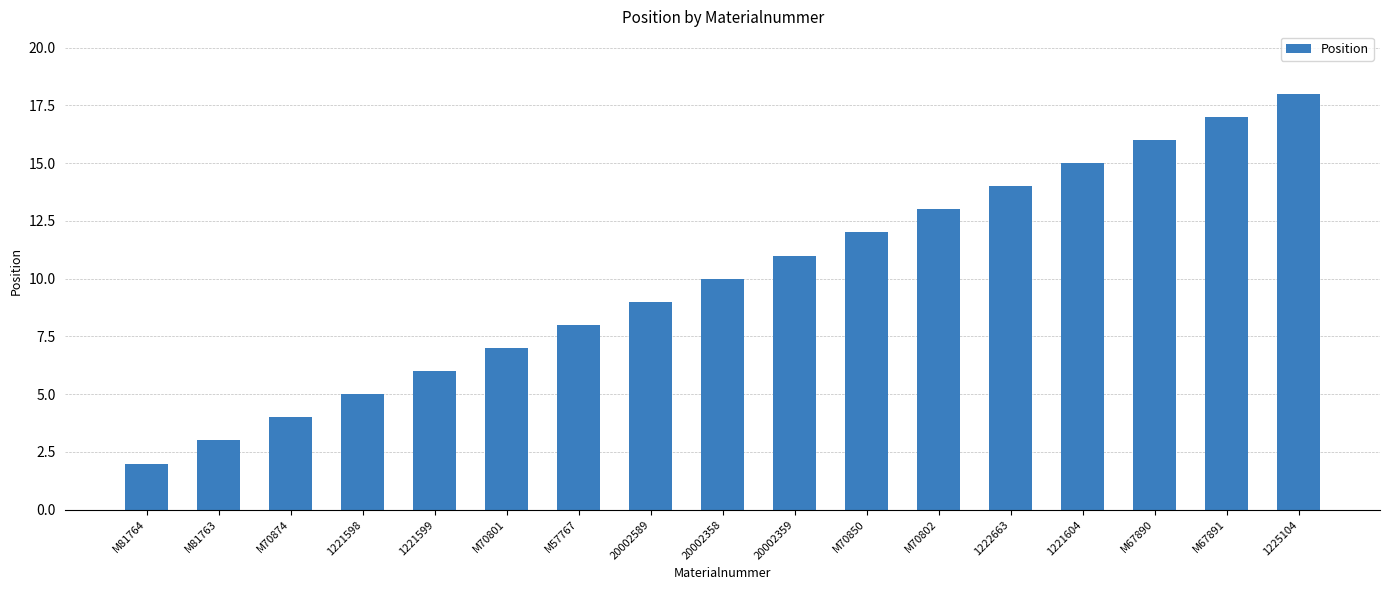

What is the ratio of the value at 20002359 to the value at M81763?

3.7